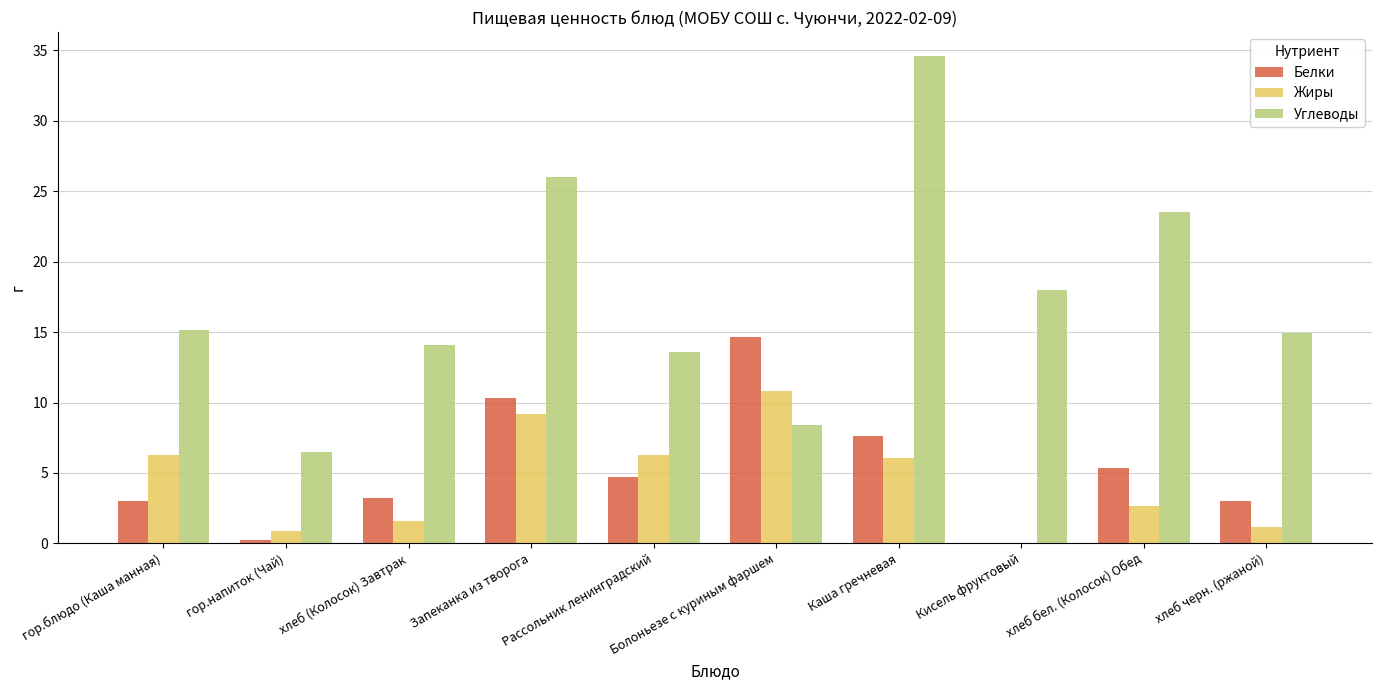

Which category has the highest value across all series?

Каша гречневая